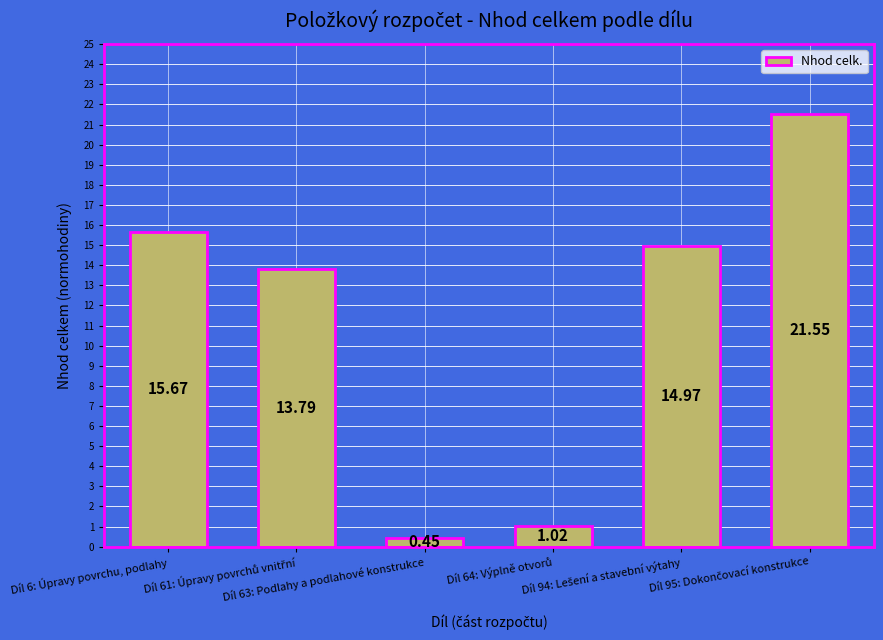

The value at Díl 6: Úpravy povrchu, podlahy is 15.7. True or false?

True